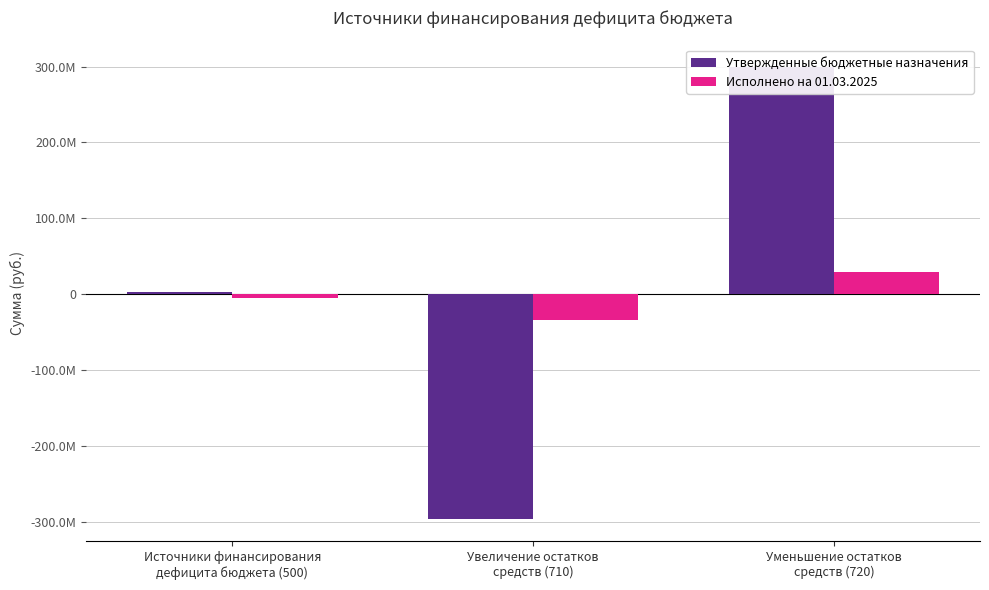

What is the difference between the Исполнено на 01.03.2025 values at Уменьшение остатков
средств (720) and Увеличение остатков
средств (710)?

62778383.9